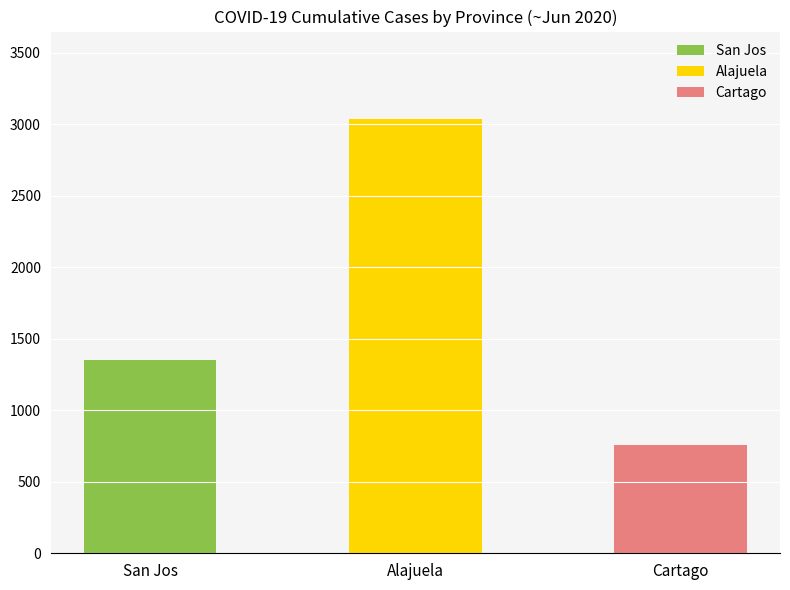

Rank the categories by value from highest to lowest.

Alajuela, San Jos, Cartago